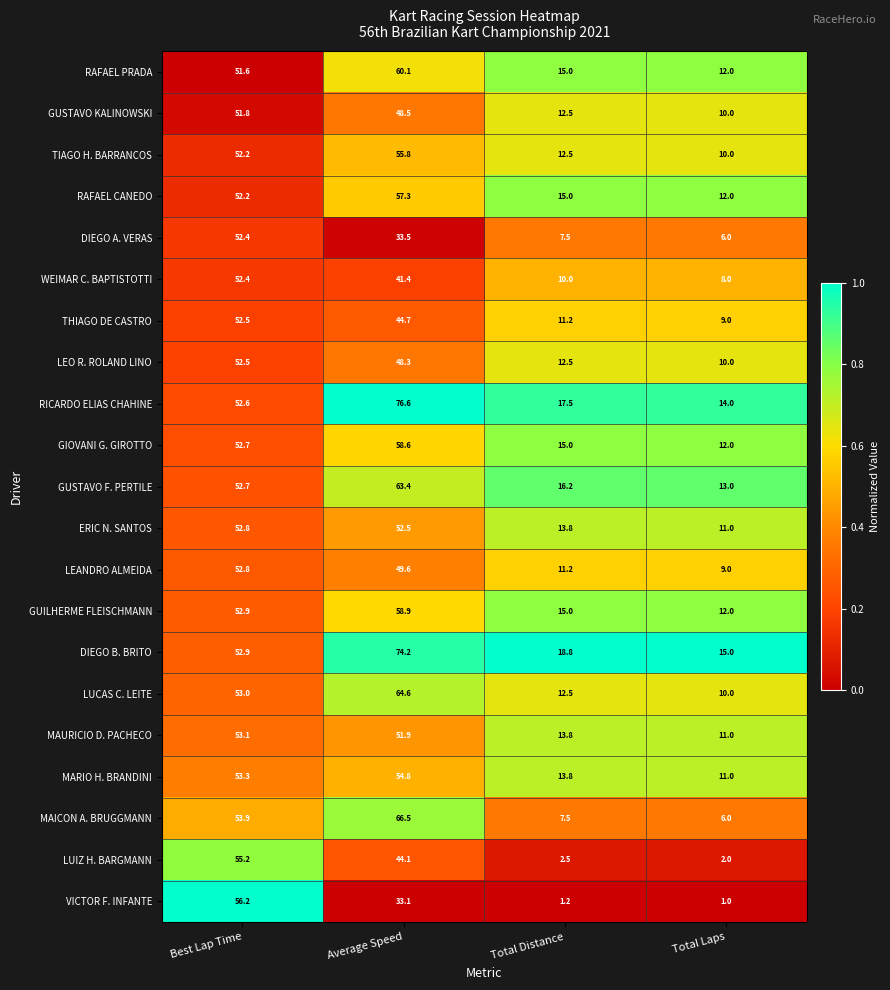

How many data points does each series have?

4